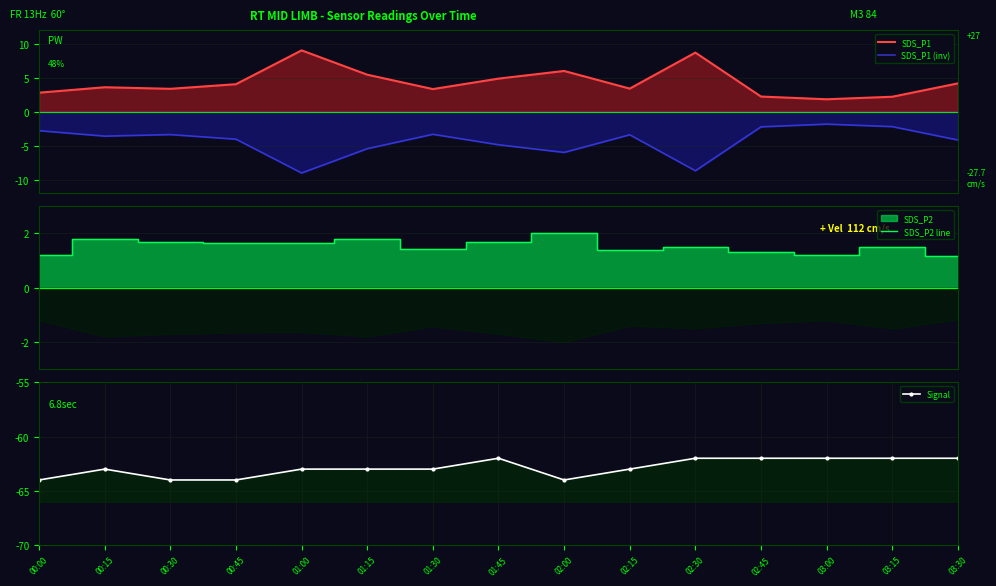

Rank the series by their maximum value, from highest to lowest.

SDS_P1, SDS_P2 line, SDS_P1 (inv), Signal